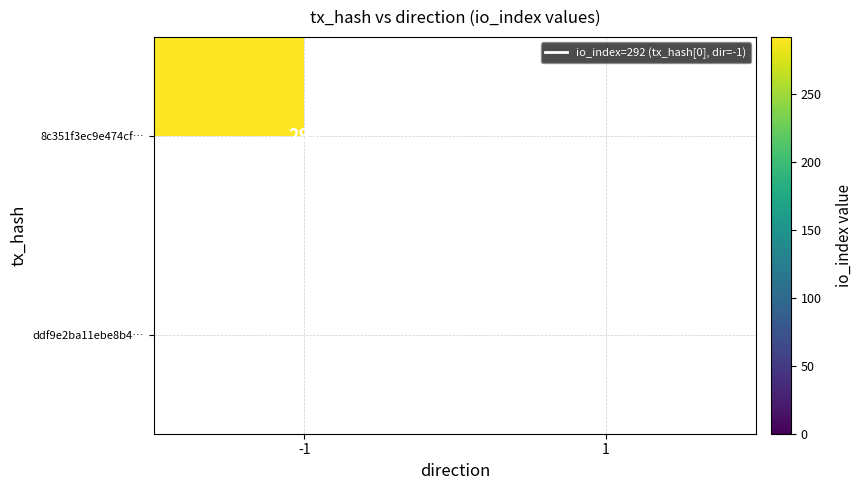

Is it true that 8c351f3ec9e474cf… equals 292 at -1?

True